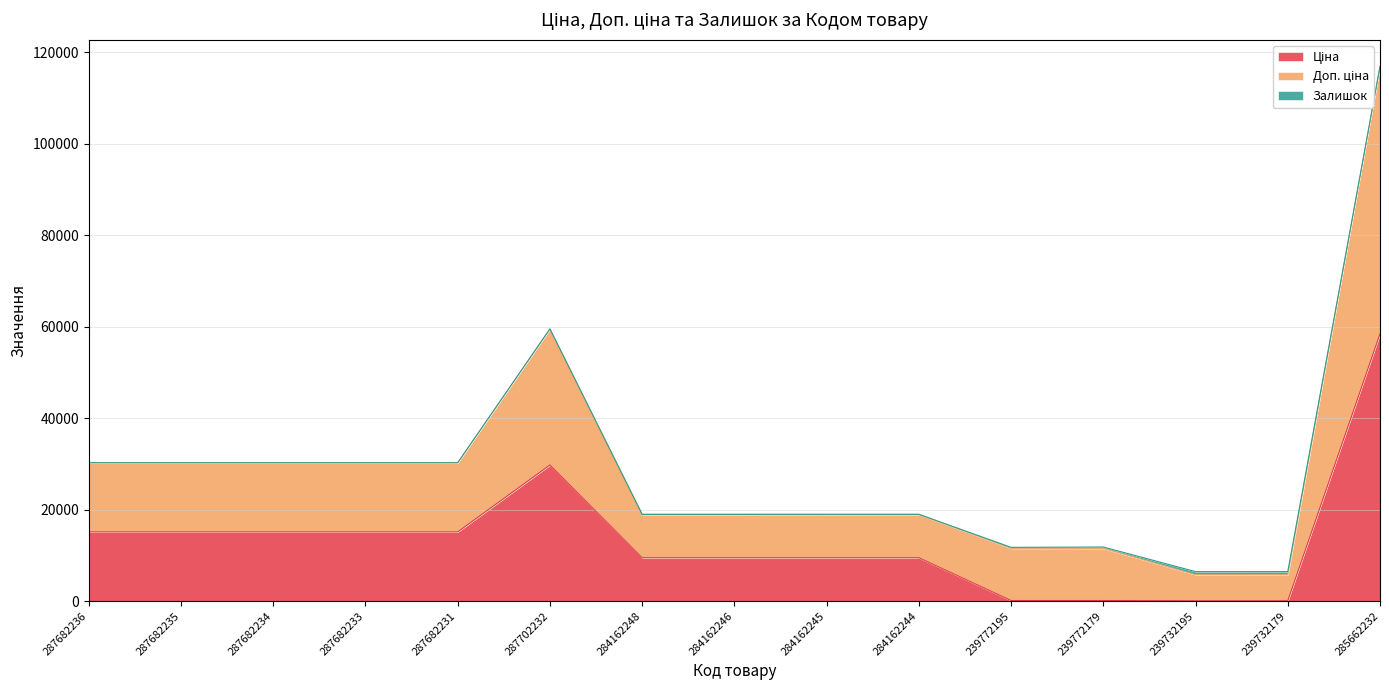

At which category is the sum across all series the highest?

285662232